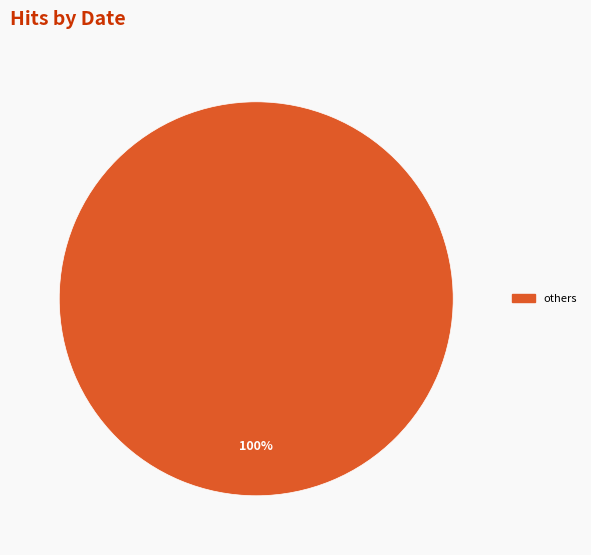

Is there any slice that represents more than half of the pie?

Yes